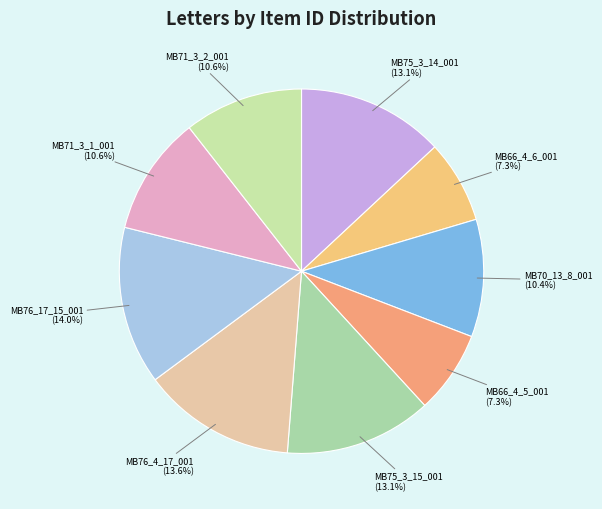

Which category has the smallest portion of the pie?

MB66_4_5_001